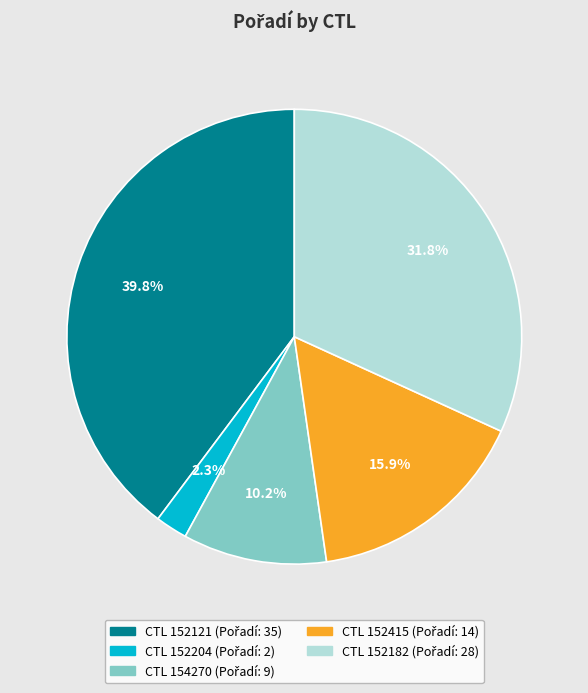

Is there any slice that represents more than half of the pie?

No